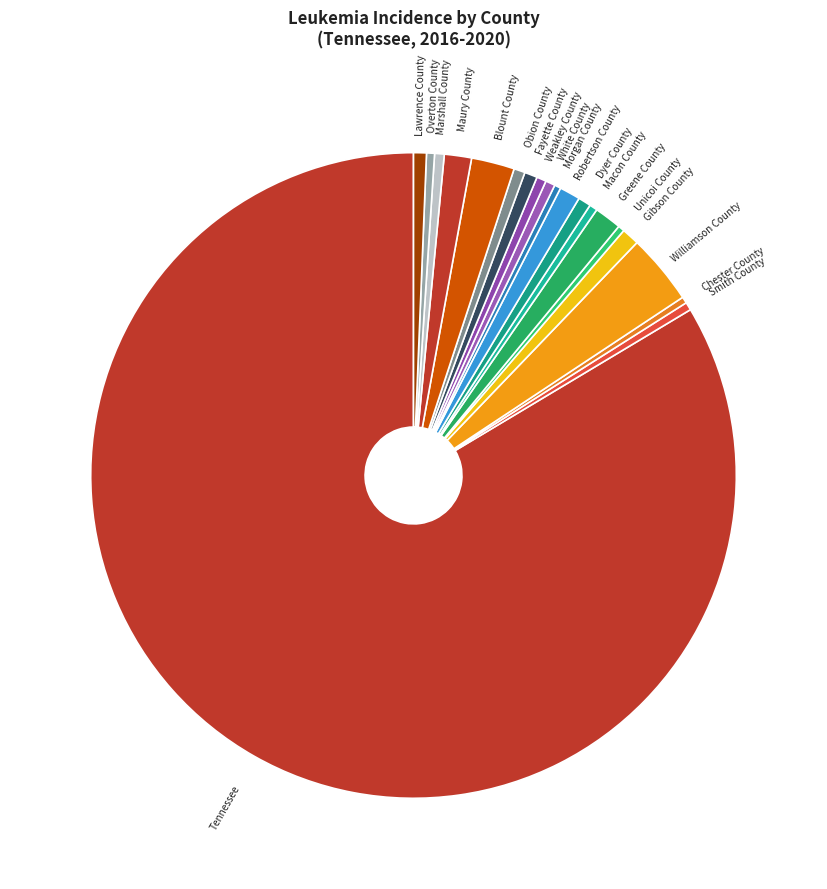

How many slices are in this pie chart?

20